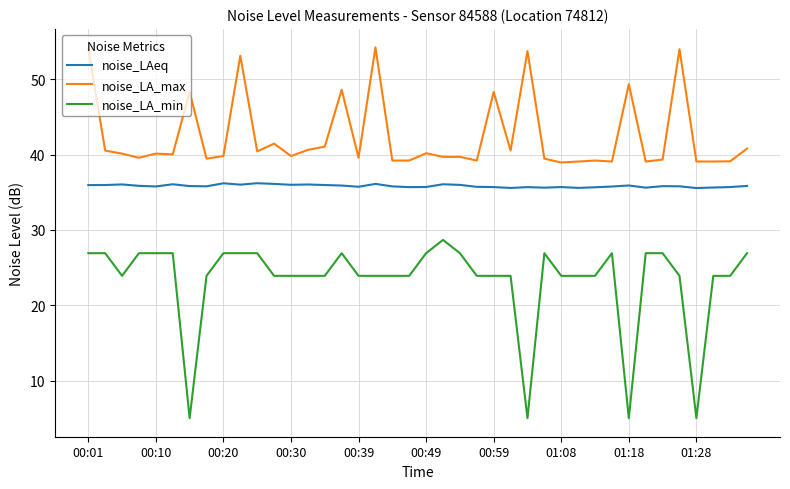

True or false: noise_LAeq and noise_LA_min intersect in this chart.

False